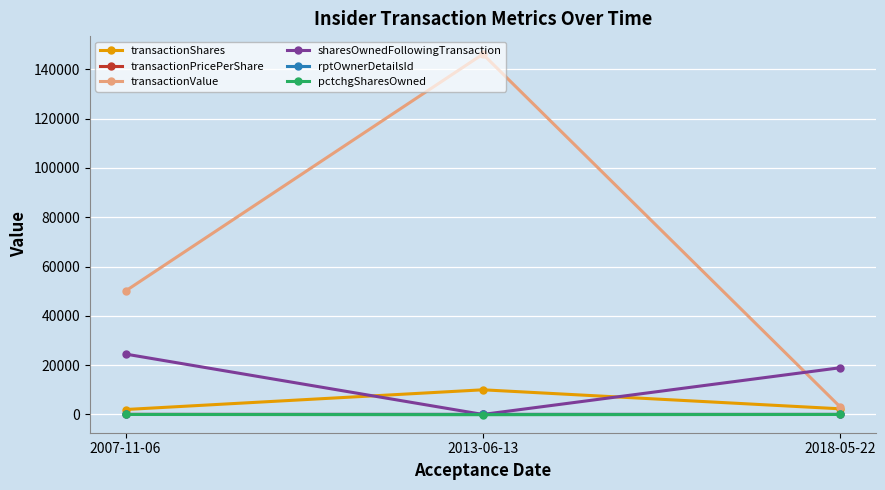

At how many categories does at least one series exceed 70494?

1